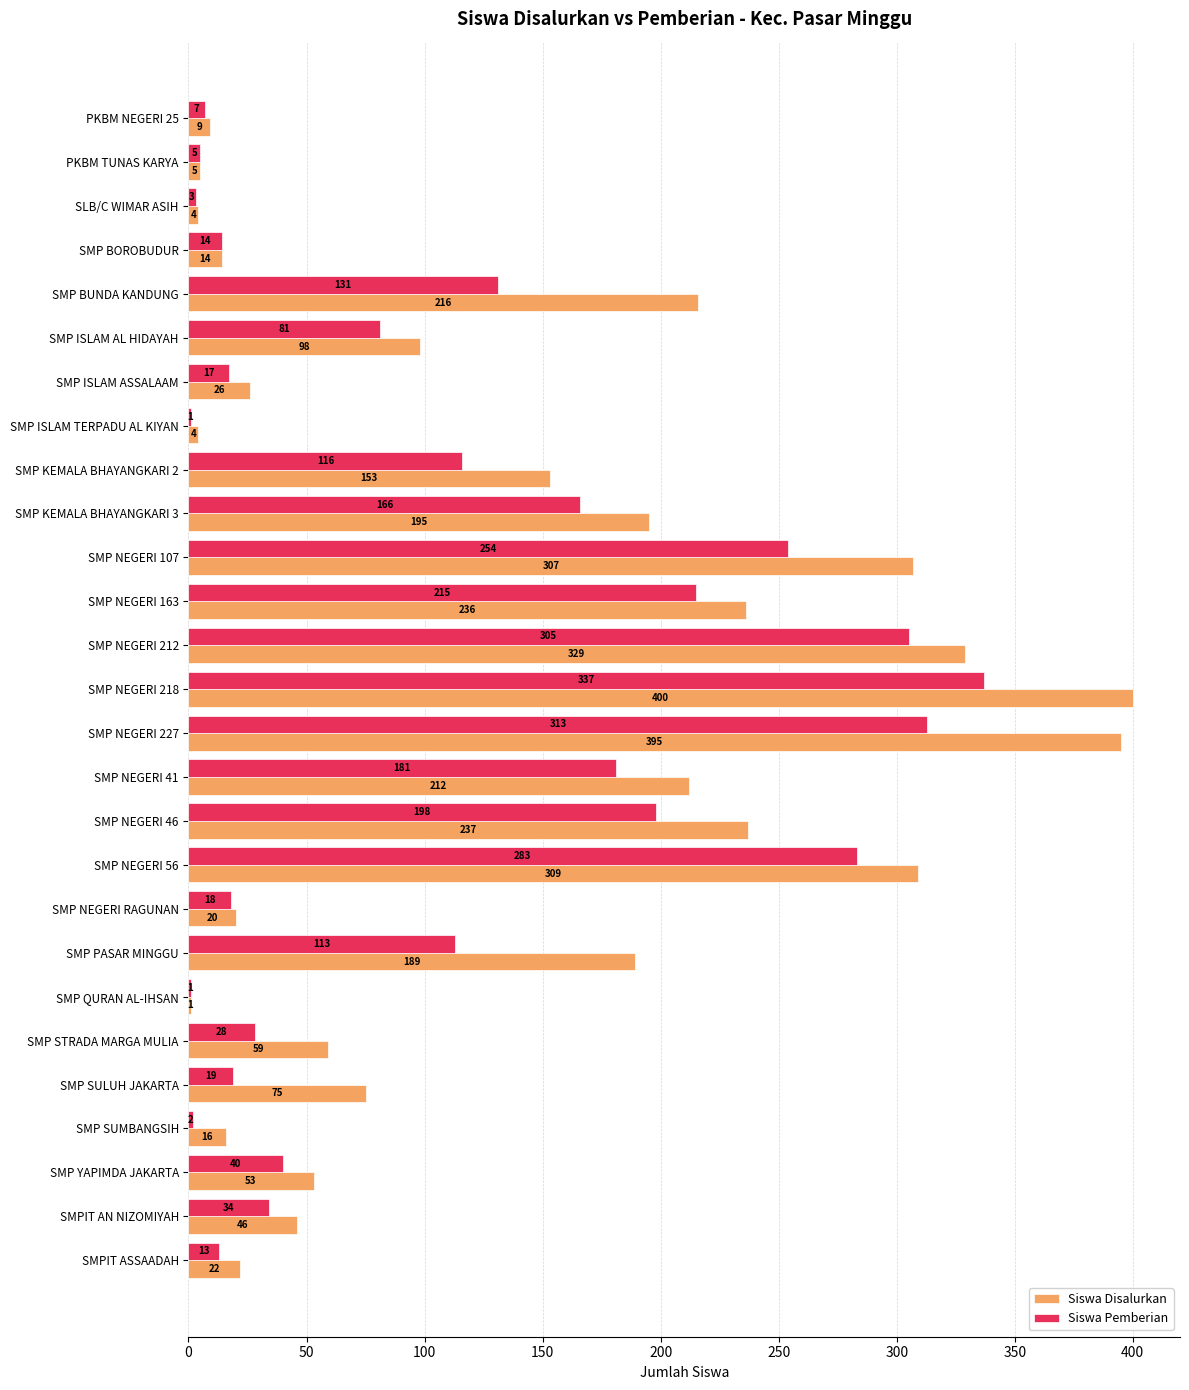

What is the sum of all Siswa Pemberian values?

2895